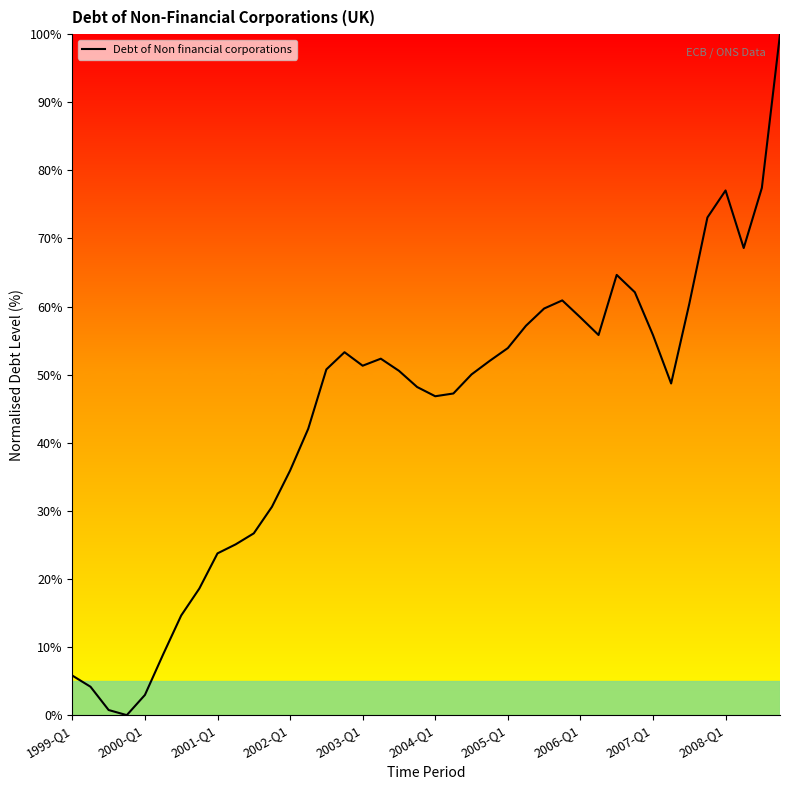

What is the greatest value displayed?

100.0